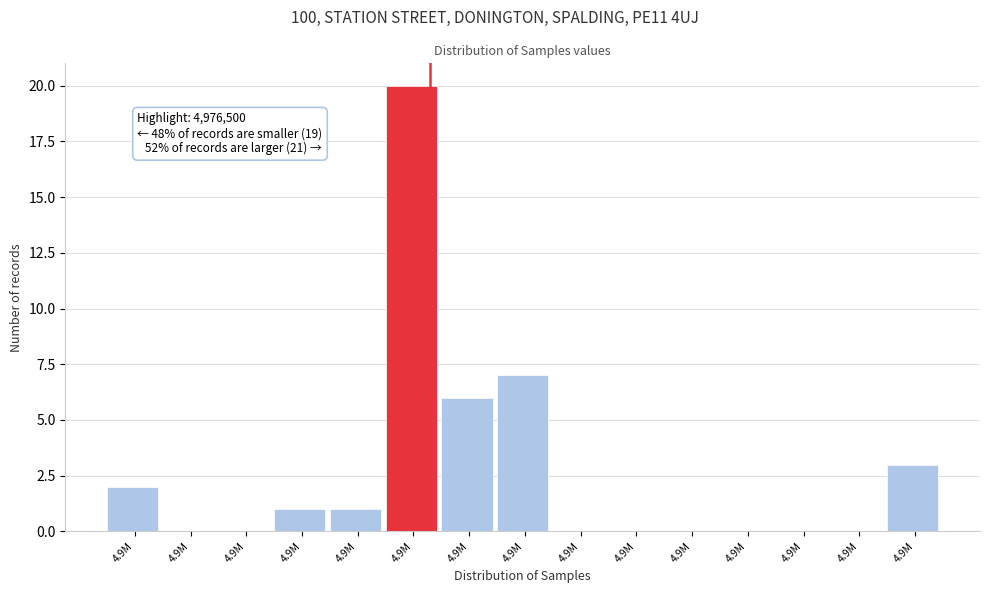

How many data points does each series have?

15